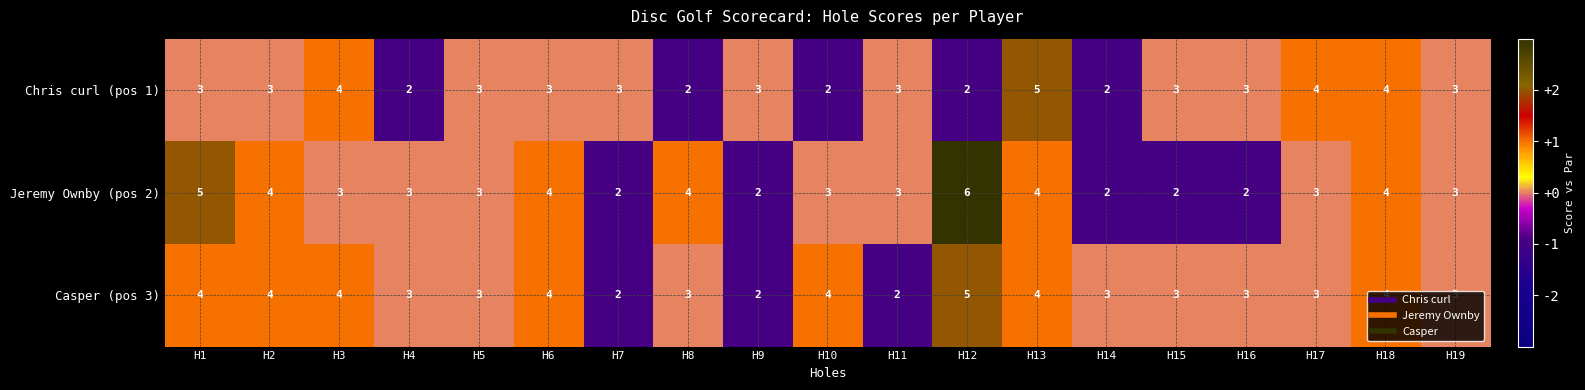

Rank the series by their average value, from lowest to highest.

Chris curl (pos 1), Jeremy Ownby (pos 2), Casper (pos 3)